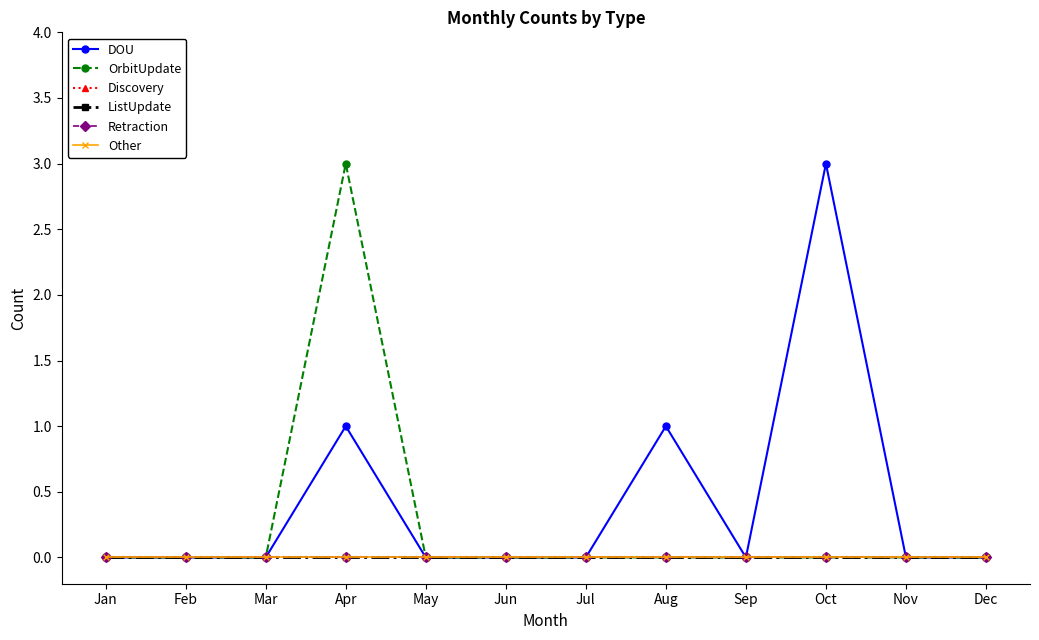

Does the chart have visible grid lines?

No